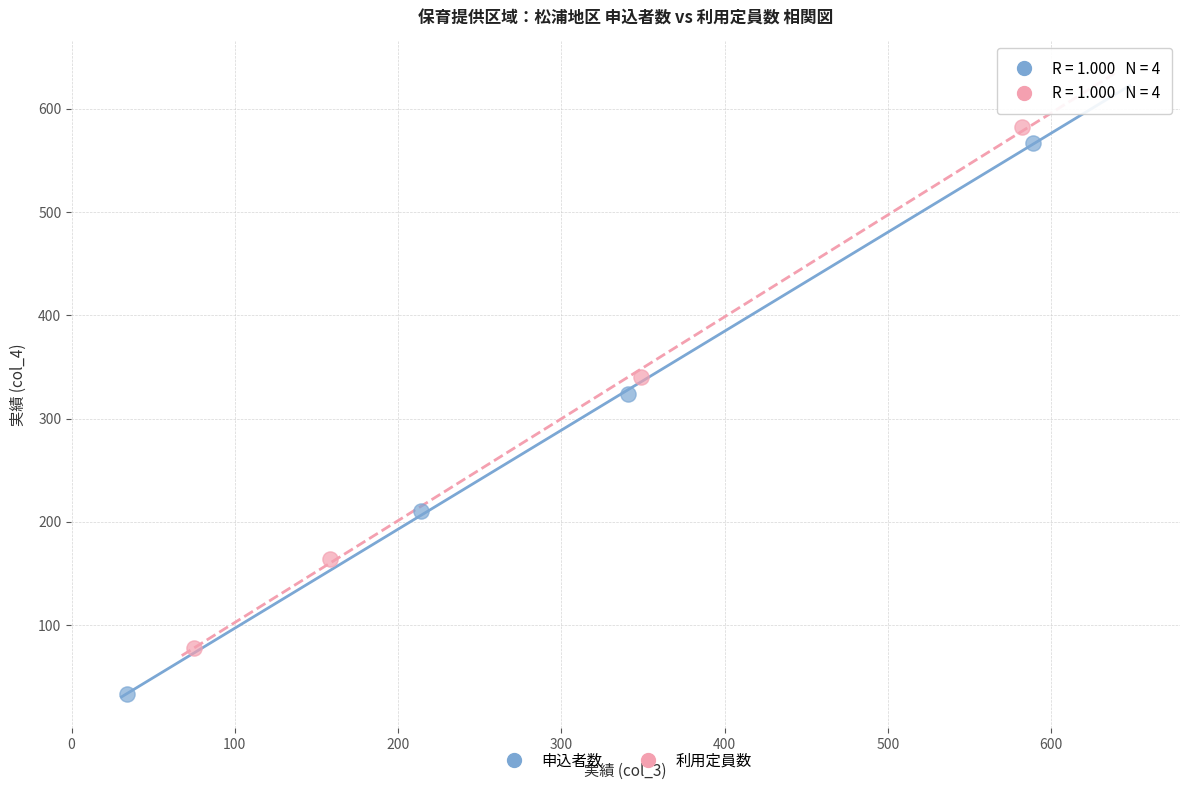

Which series contains the lowest Y value?

申込者数